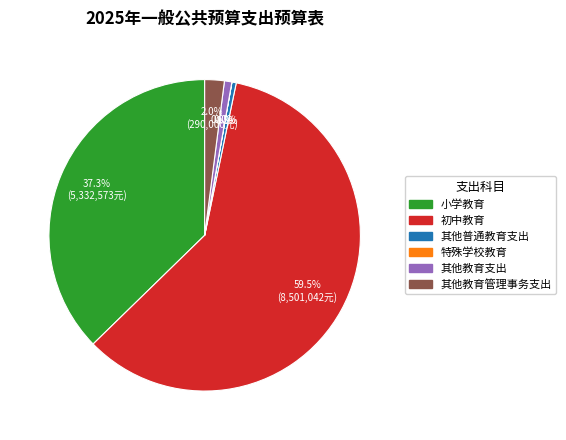

What is the largest slice in the pie chart?

初中教育